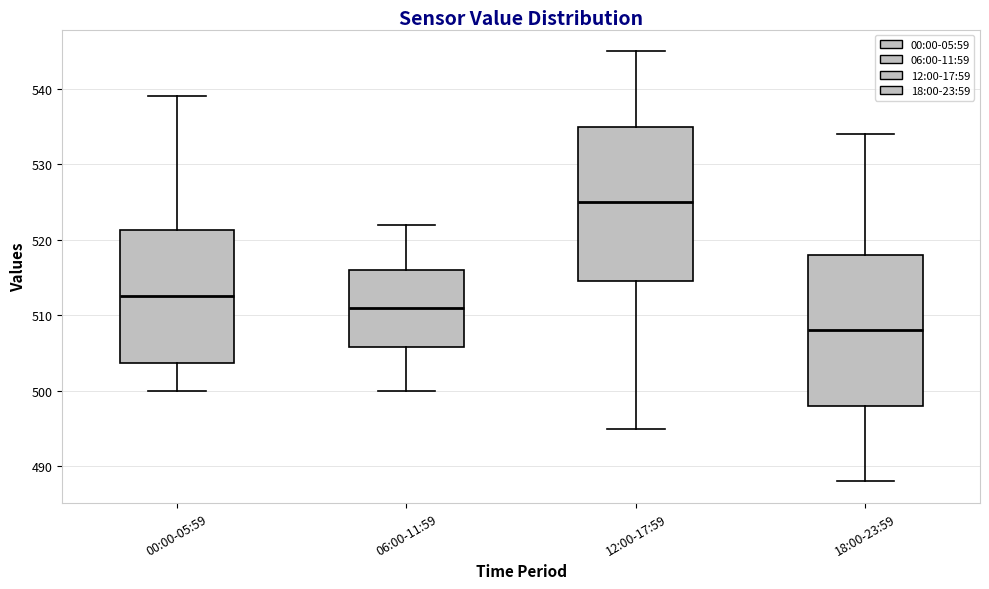

Which box has the highest median line?

12:00-17:59